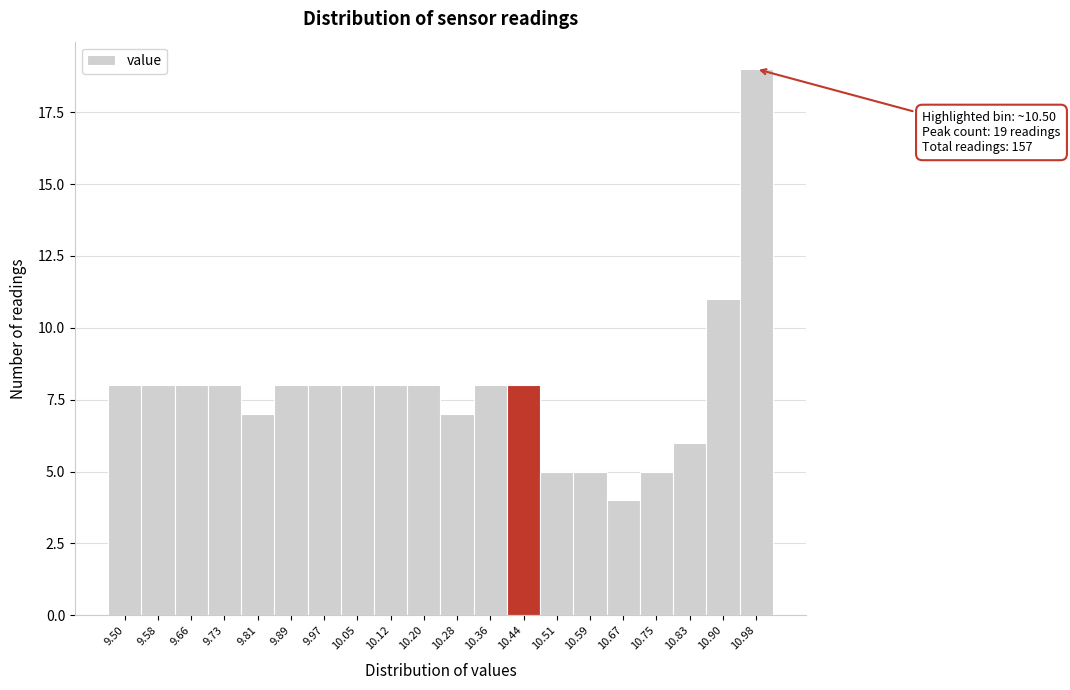

Reading right to left, list all the values displayed in this chart.

19	11	6	5	4	5	5	8	8	7	8	8	8	8	8	7	8	8	8	8